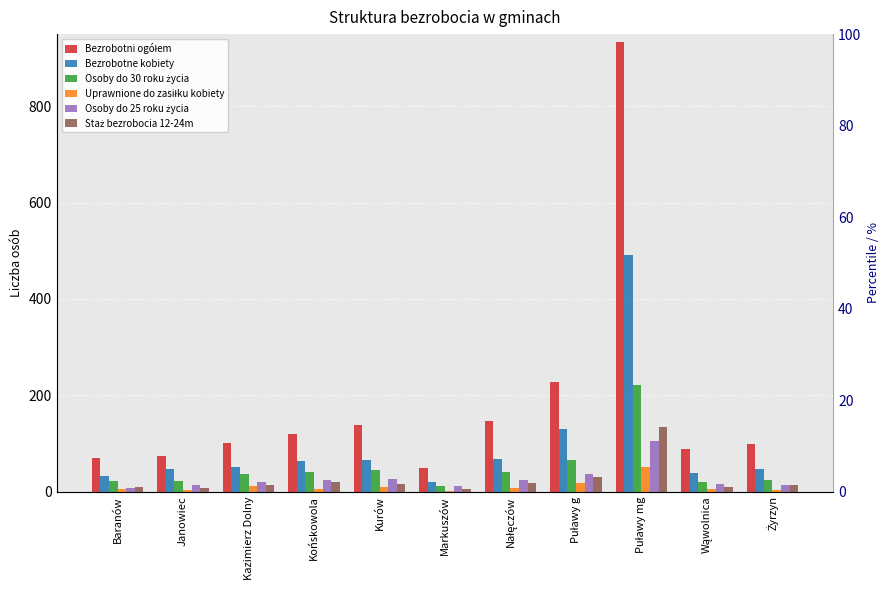

What is the difference between the maximum and minimum values in the Osoby do 30 roku życia series?

210